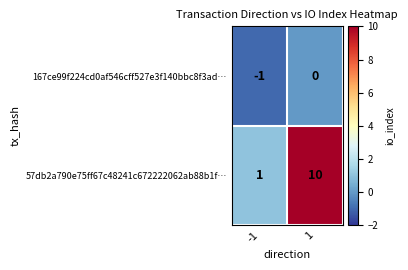

Reading right to left, extract all data points from this chart.

167ce99f224cd0af546cff527e3f140bbc8f3ad…: 0	-1
57db2a790e75ff67c48241c672222062ab88b1f…: 10	1